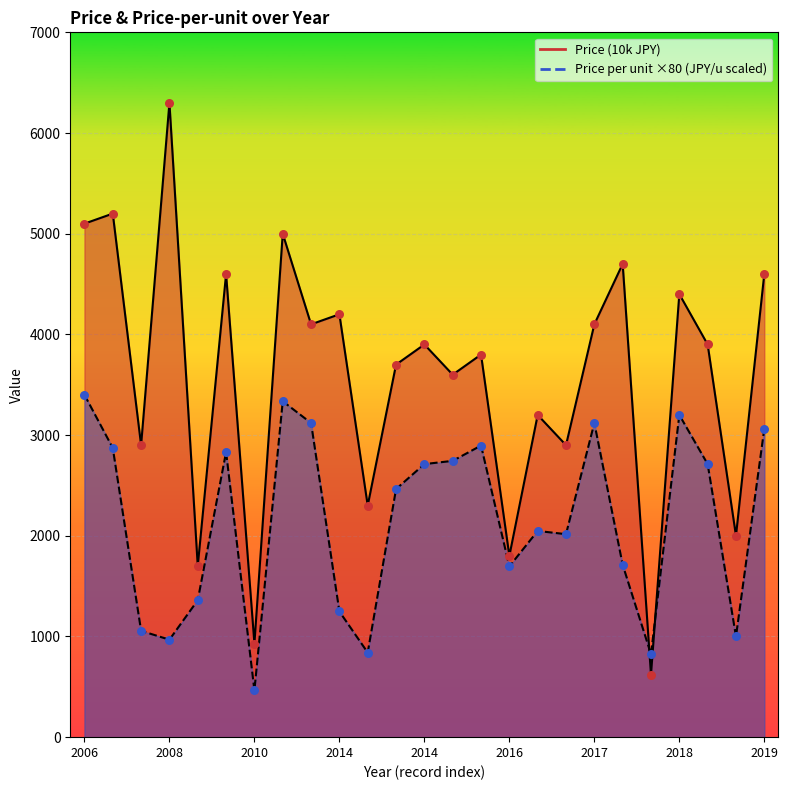

At how many categories does at least one series exceed 5582?

1